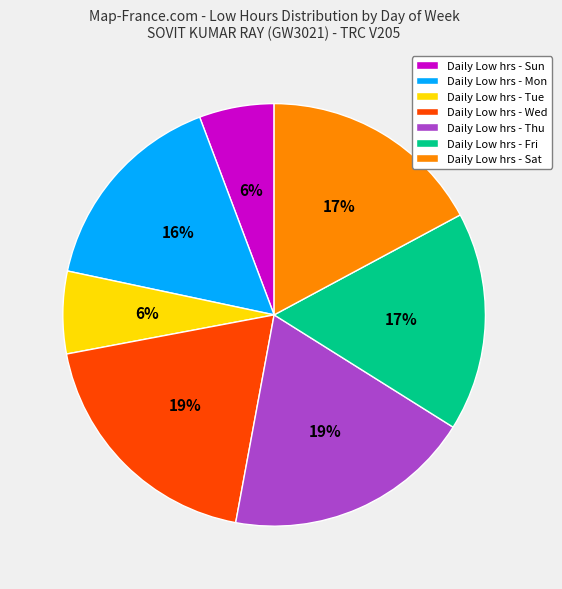

To the nearest percent, what is the difference between the largest and smallest slice percentages?

13%